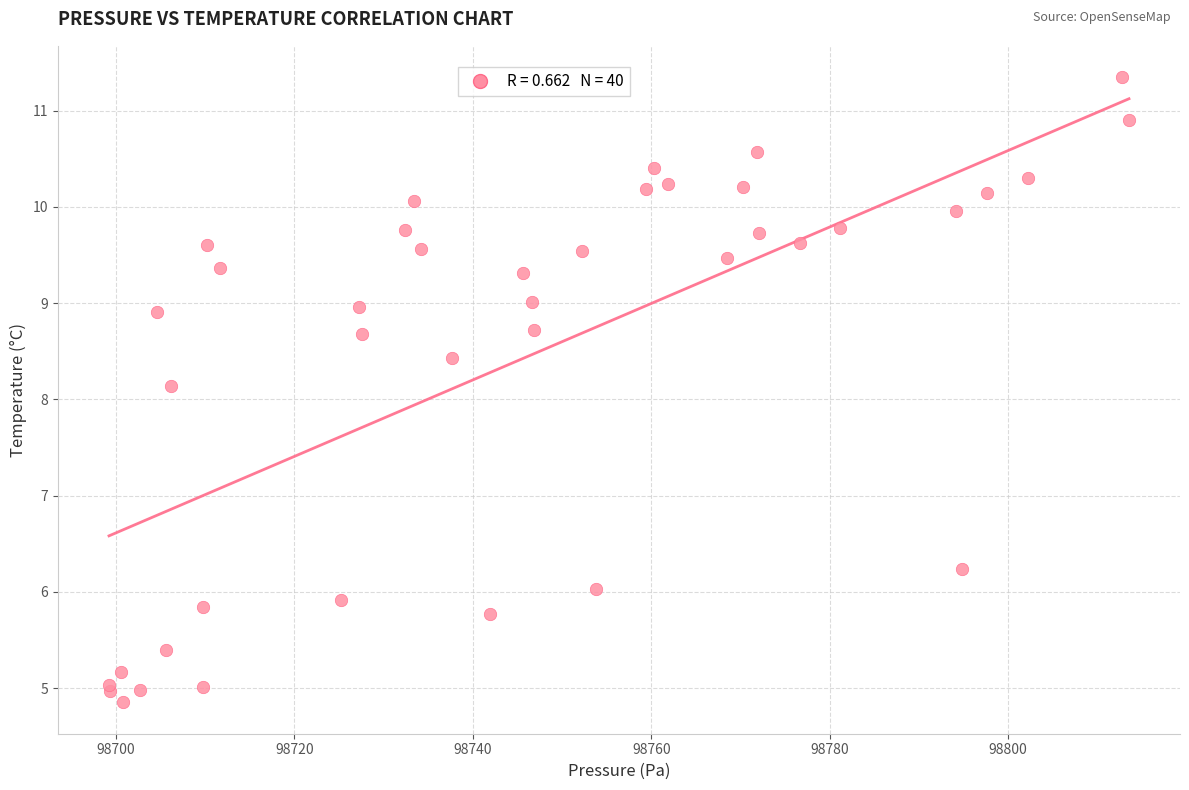

What Y value in the scatter plot is closest to 8?

8.1